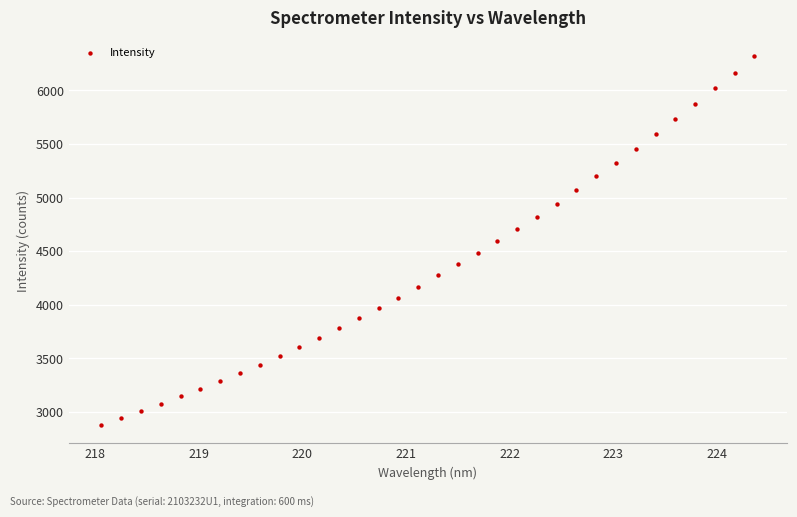

What is the range of Y values (max minus min)?

3438.6